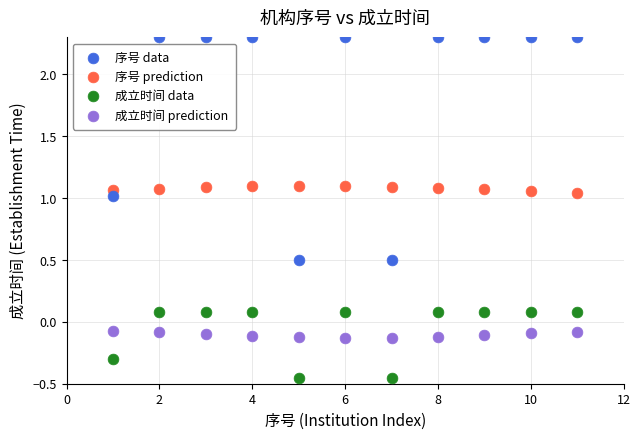

What is the X range (max minus min) for the scatter plot?

10.0